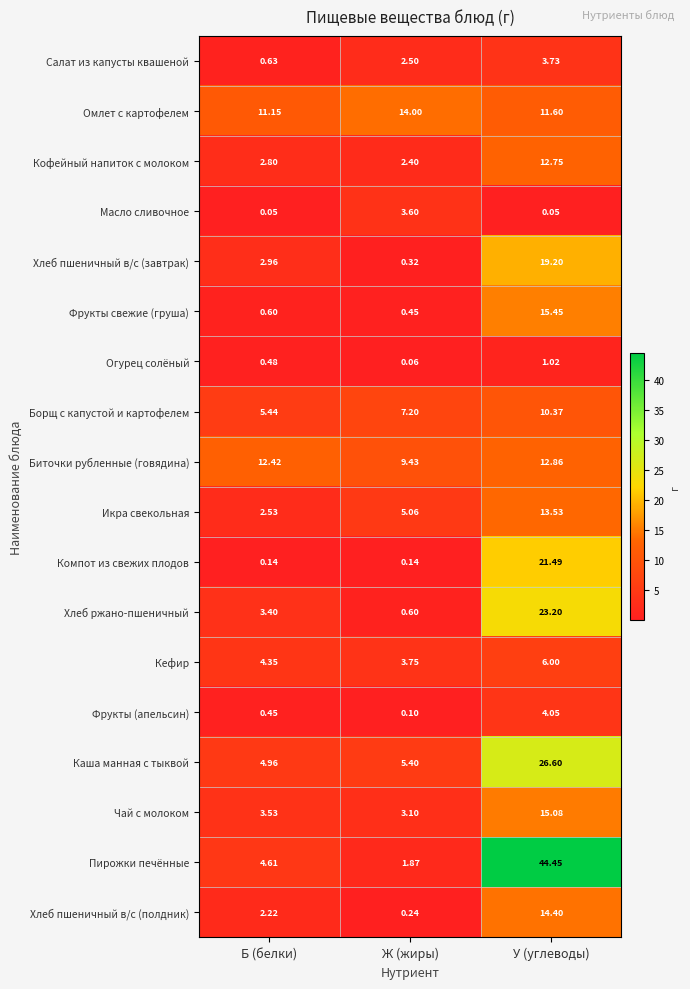

Which series changed the most between Ж (жиры) and У (углеводы)?

Пирожки печённые